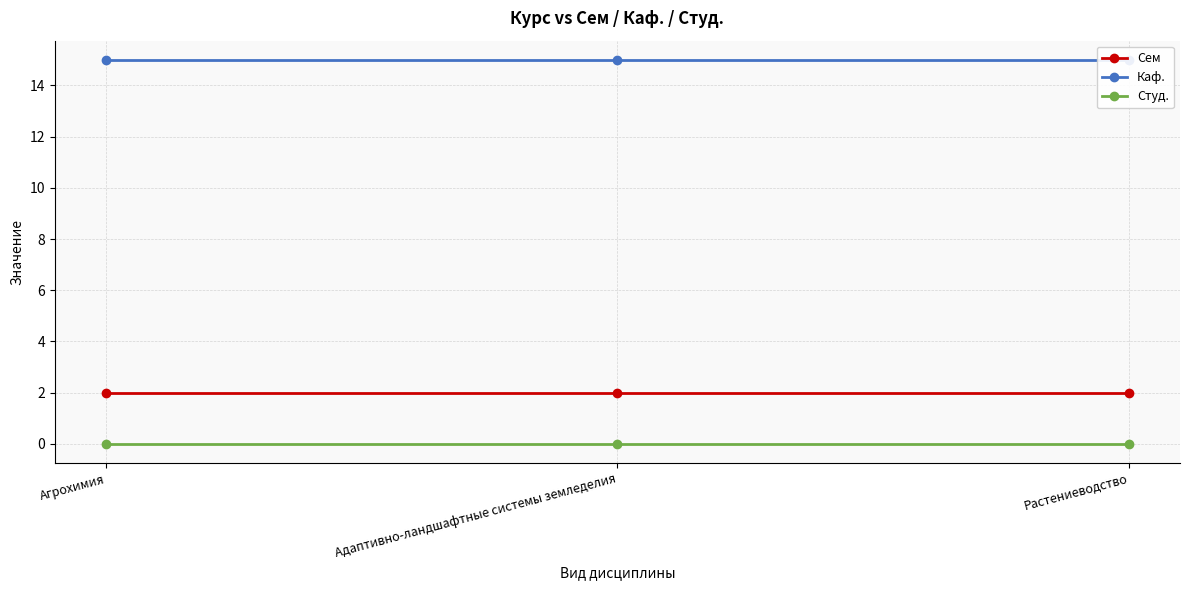

How many data points does each series have?

3